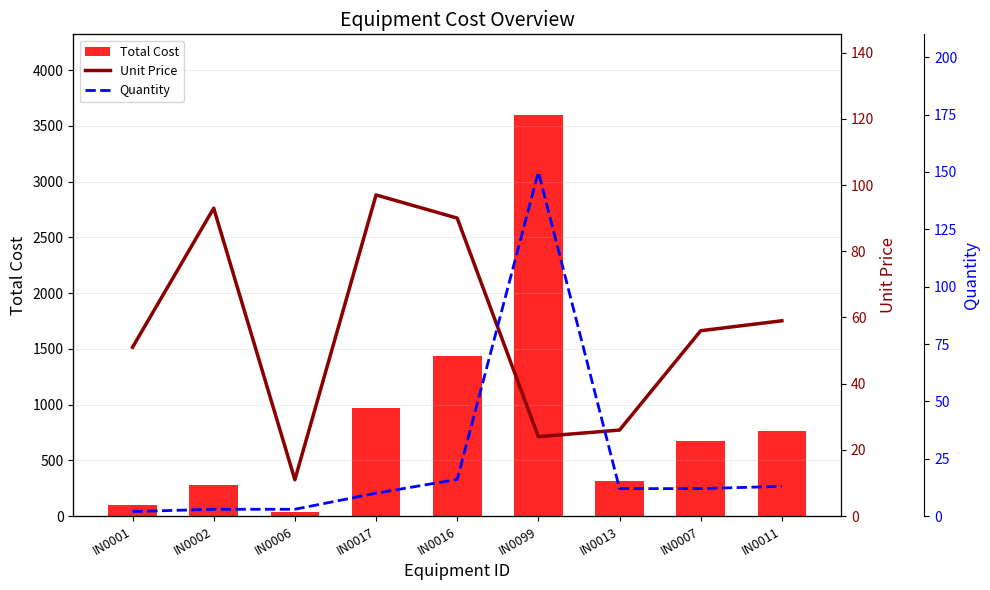

What is the label of the 9th bar from the left?

IN0011